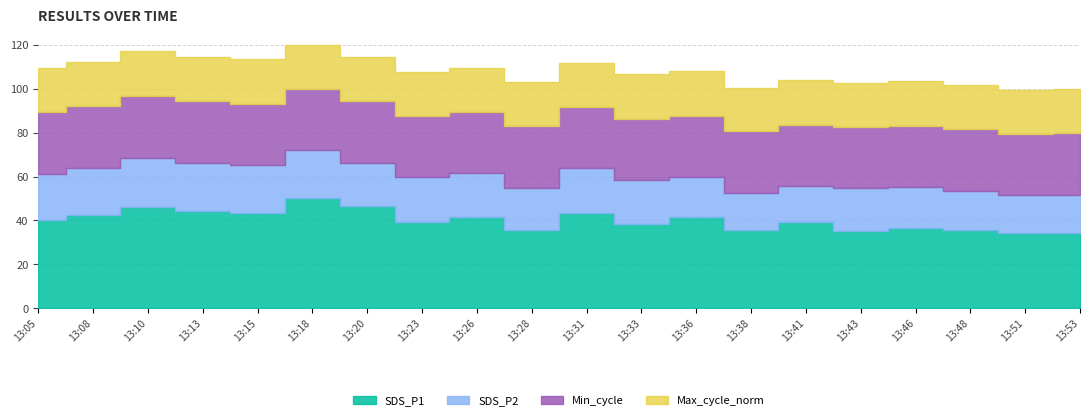

What is the difference between the maximum and second lowest values in the SDS_P1 series?

15.9